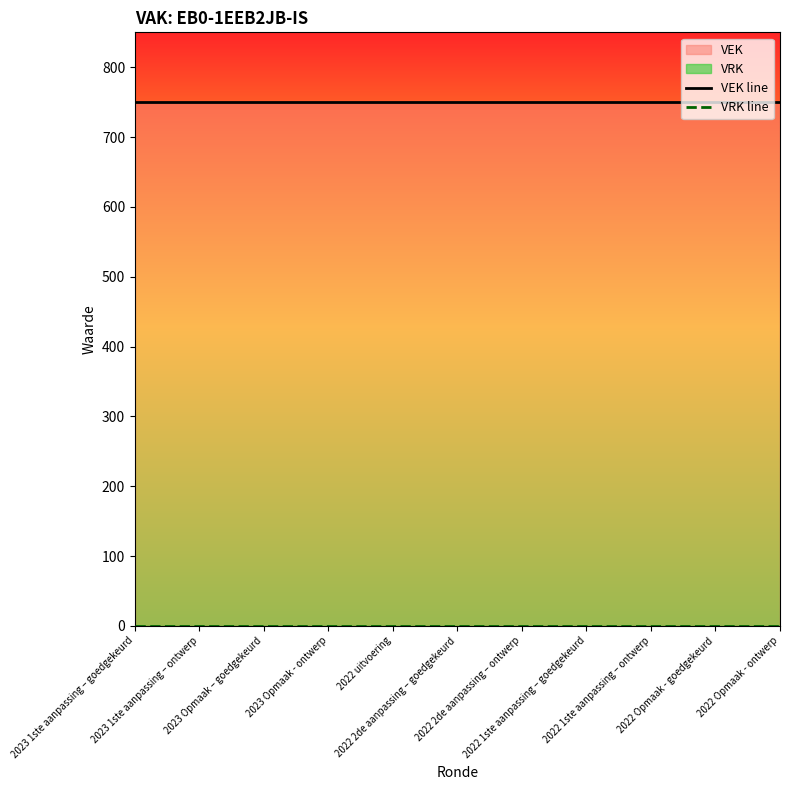

What is the total value across all series at 2022 1ste aanpassing – ontwerp?

750